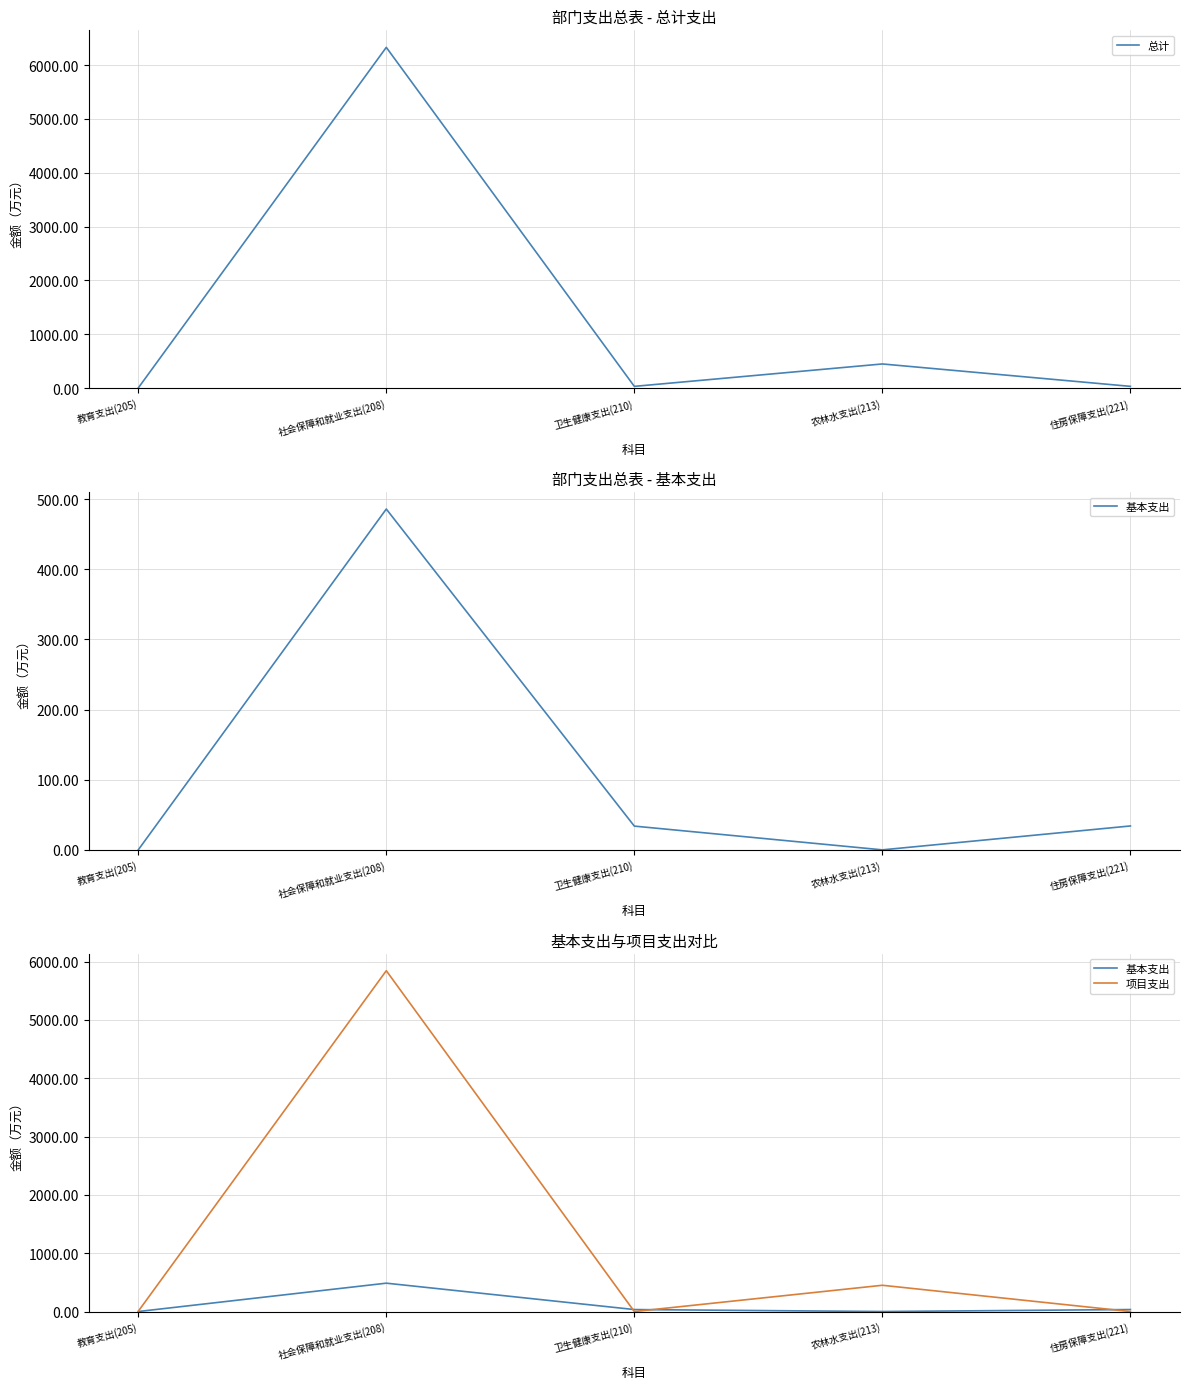

What is the label of the 5th point from the right?

教育支出(205)